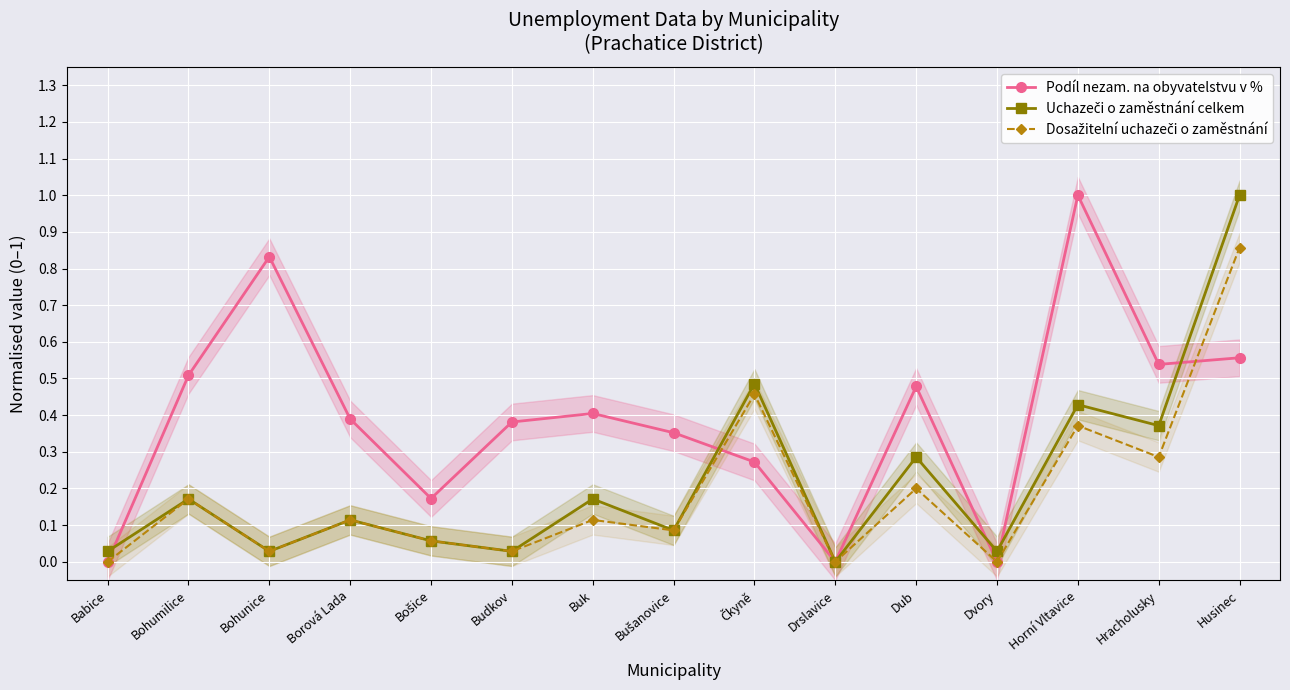

What is the average value of the Dosažitelní uchazeči o zaměstnání series?

0.2